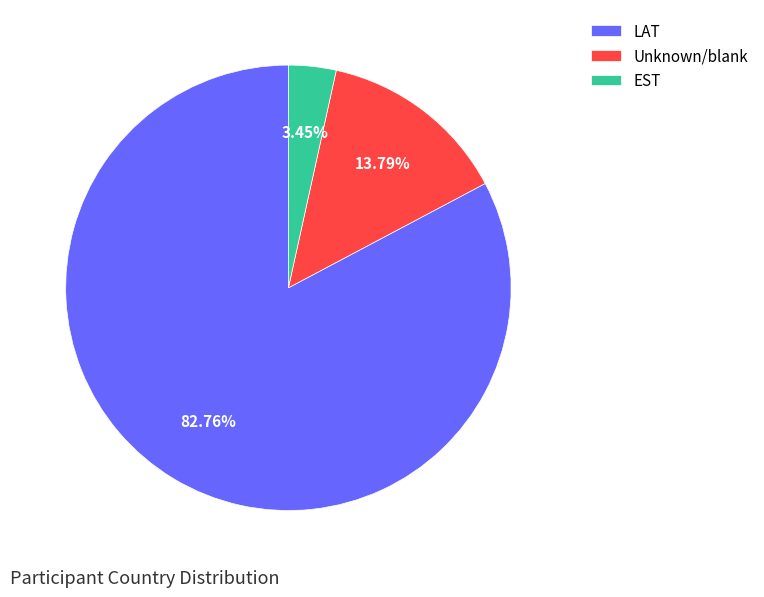

What is the smallest slice in the pie chart?

EST